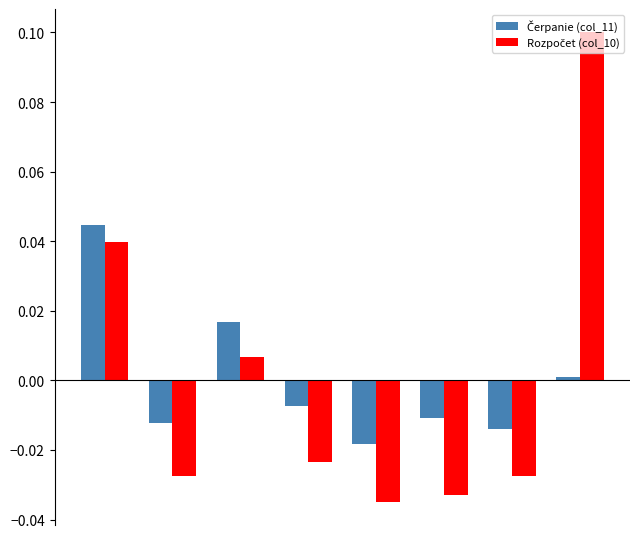

How many bars are there in total?

16